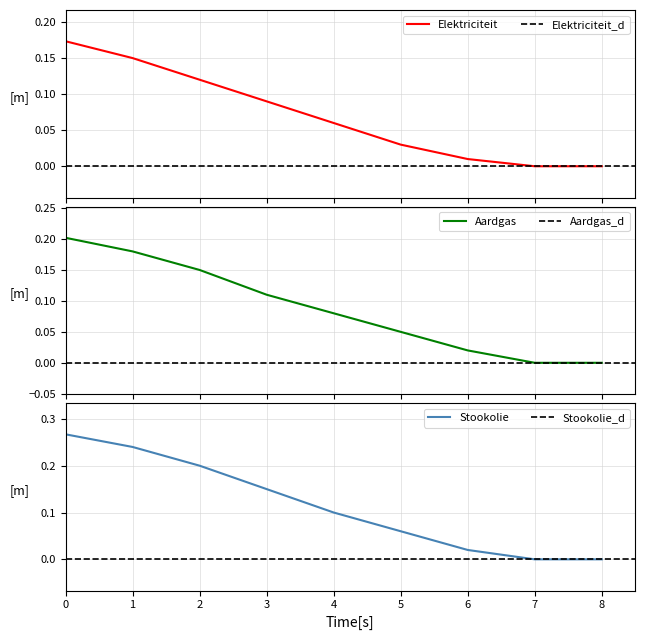

True or false: Stookolie has a value of 0.1 at 5.

True